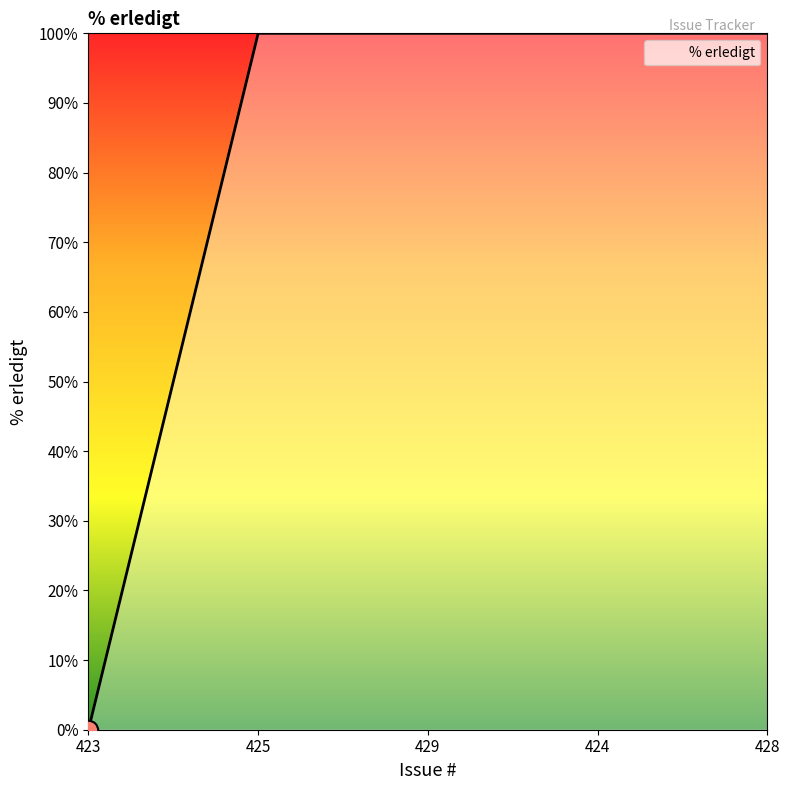

What position from the right is 429?

3